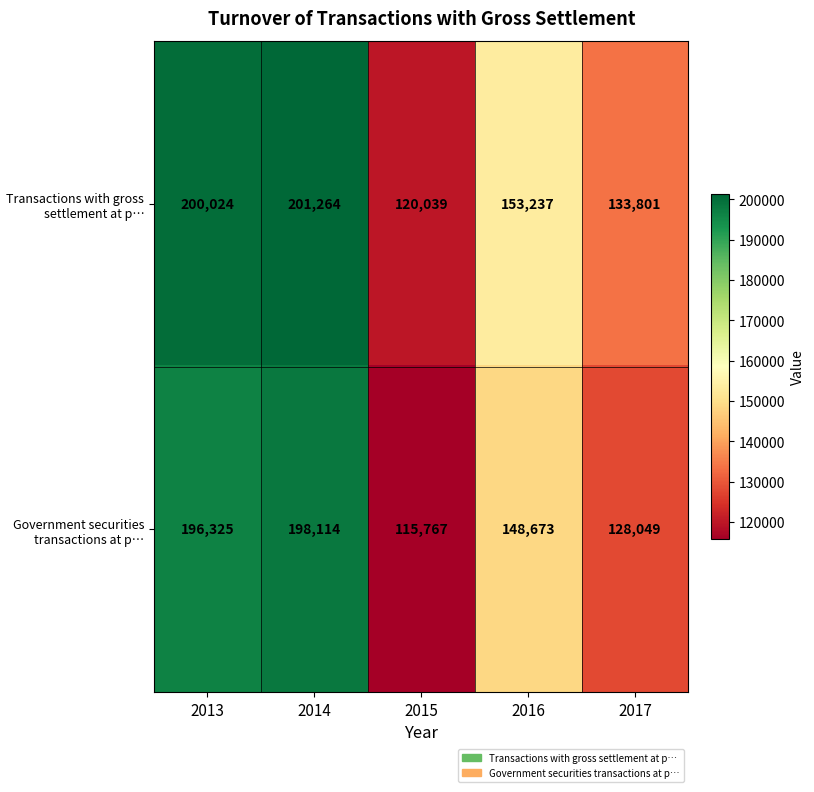

Which series has the widest spread of values?

Government securities transactions at p…